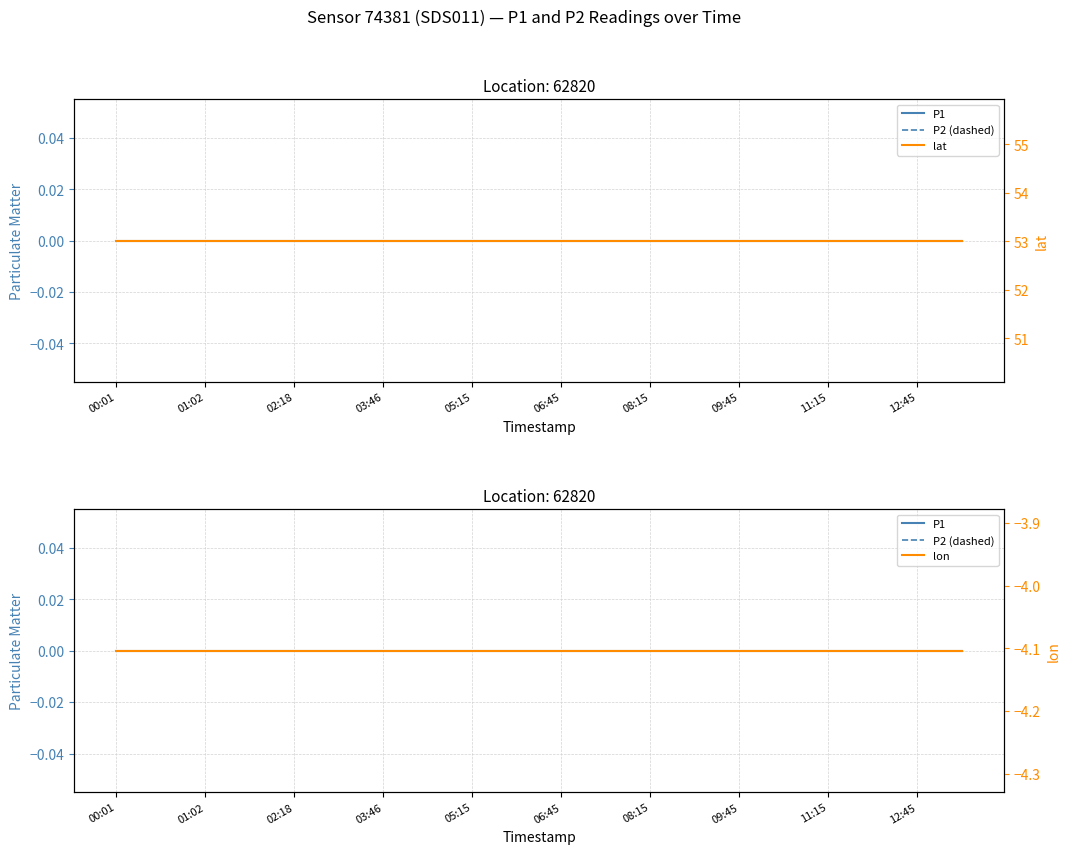

At which label is P1 closest to 0?

00:01